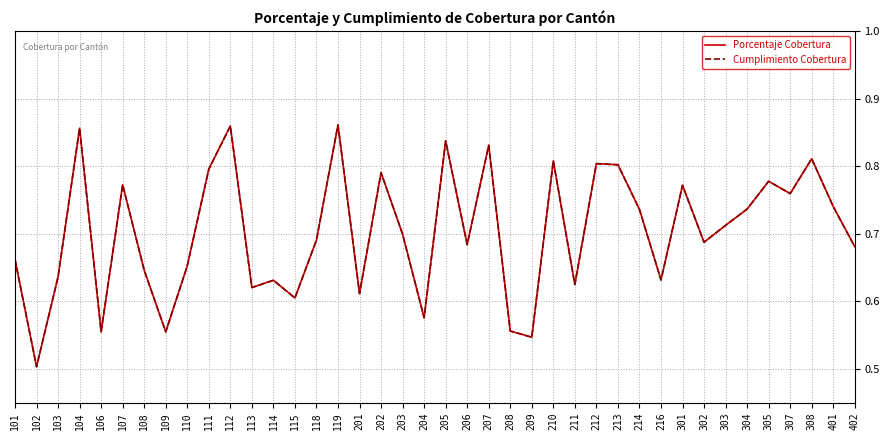

What is the sum of all Cumplimiento Cobertura values?

28.1